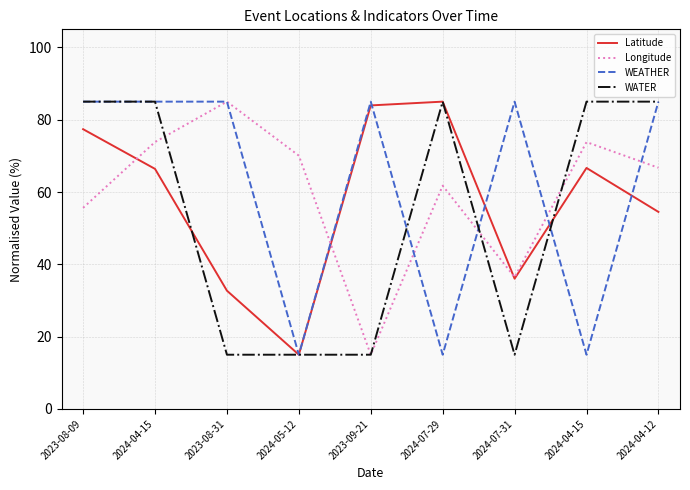

Which series has the largest total across all categories?

WEATHER